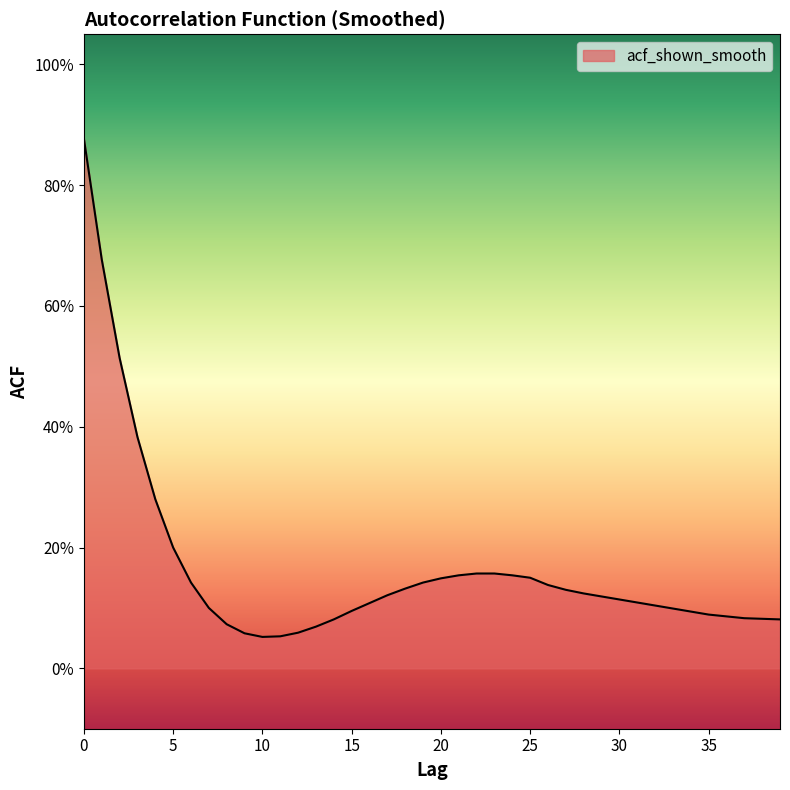

What is the value of the 15th point from the left?

0.1